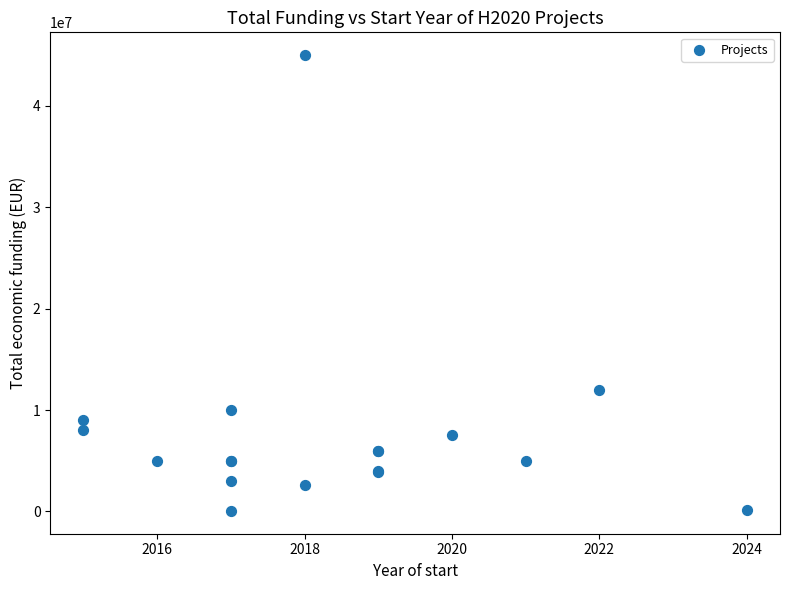

What Y value in the scatter plot is closest to 22524499?

11999659